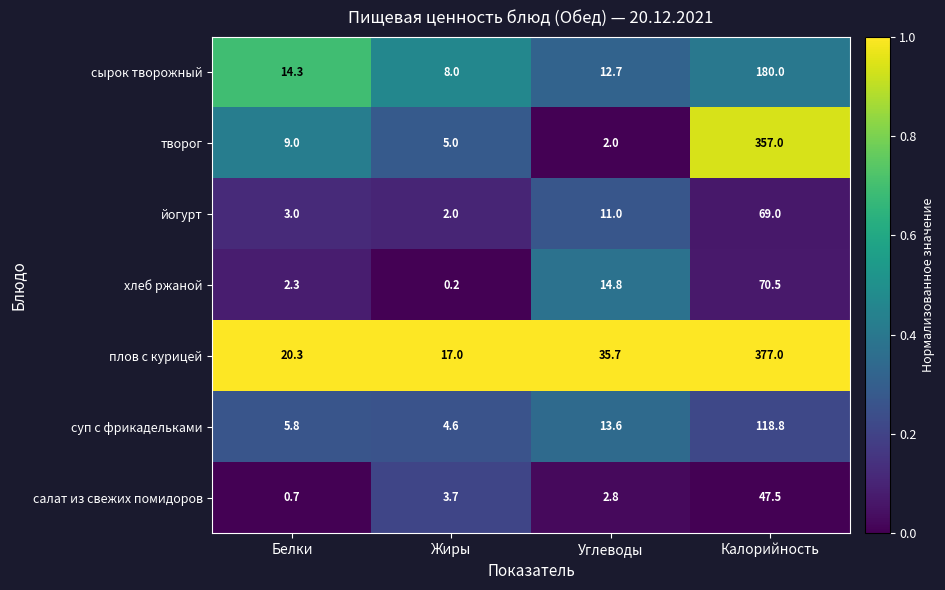

How many distinct data groups are displayed?

7